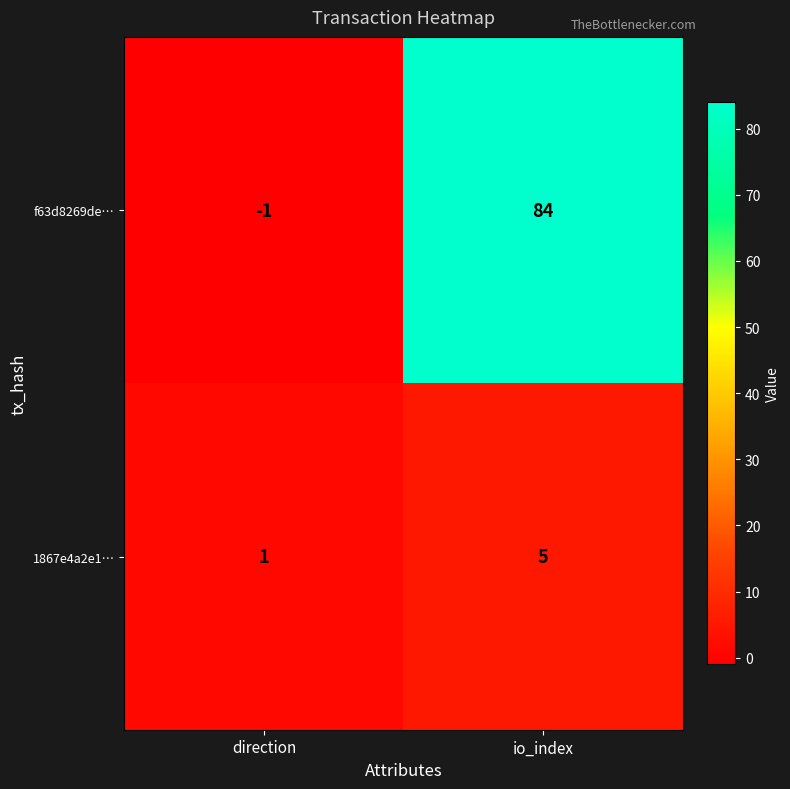

At which category is the sum across all series the highest?

io_index